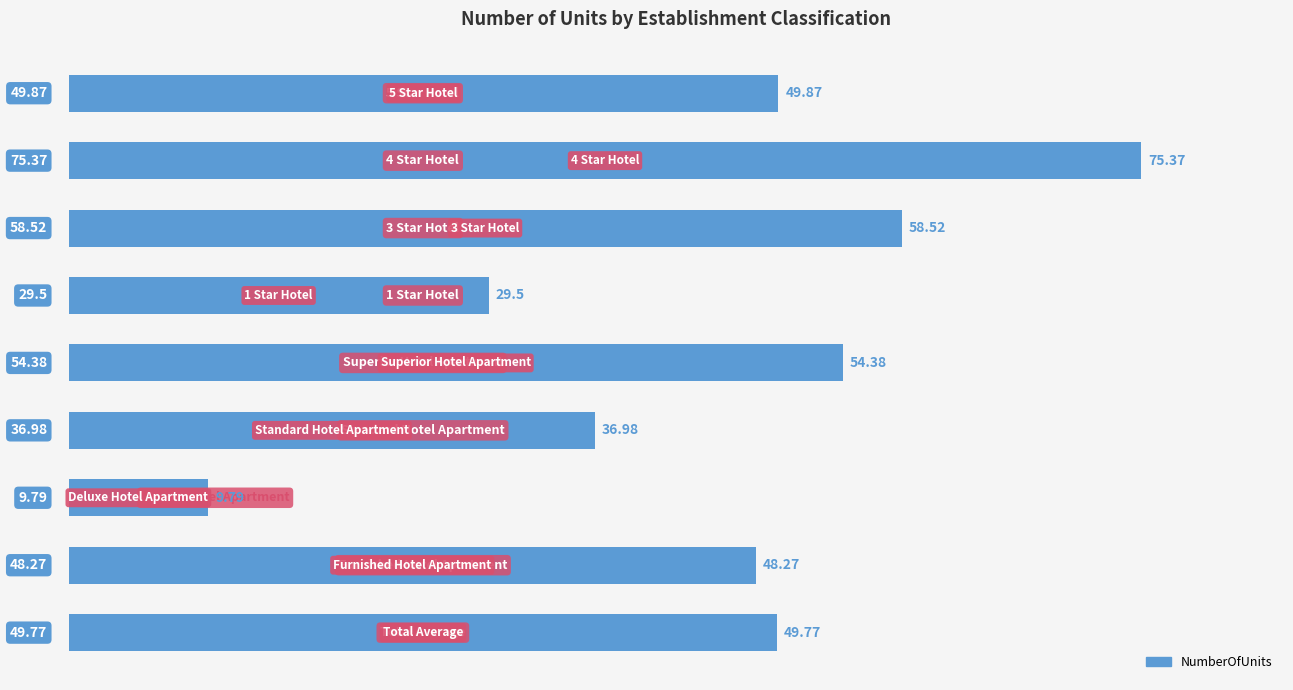

What is the average value?

45.8